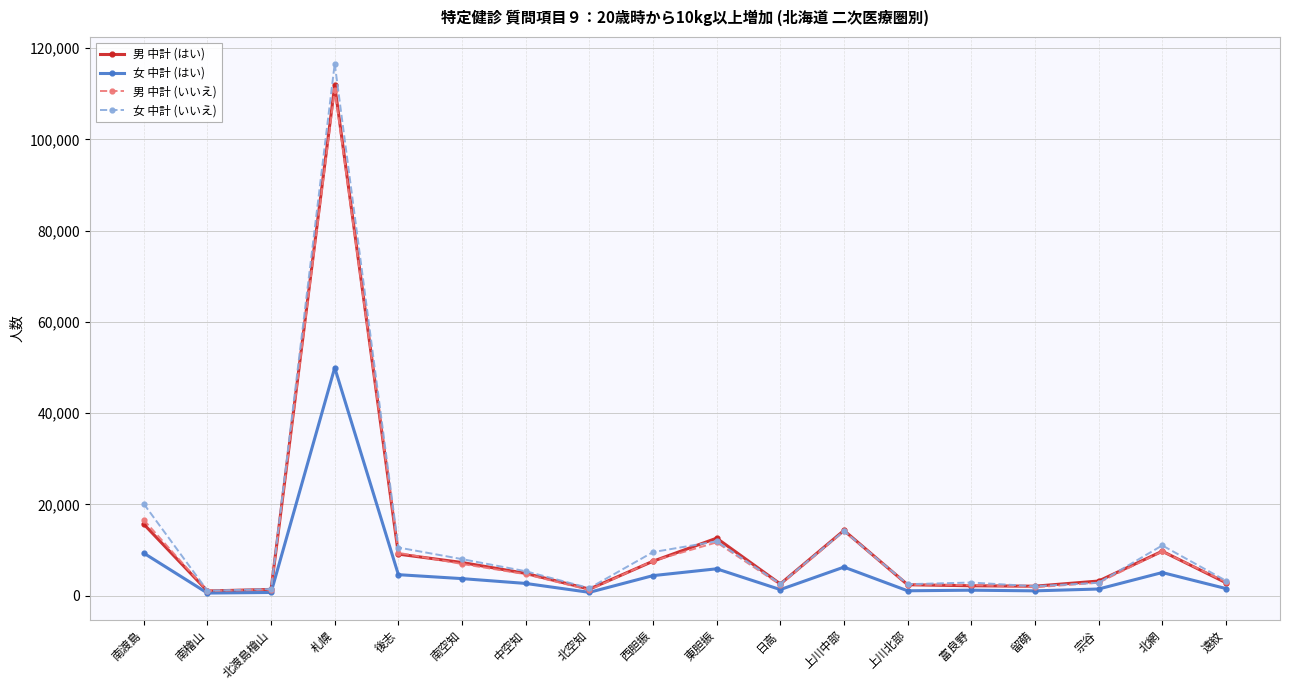

Which series has the largest range (max minus min)?

女 中計 (いいえ)